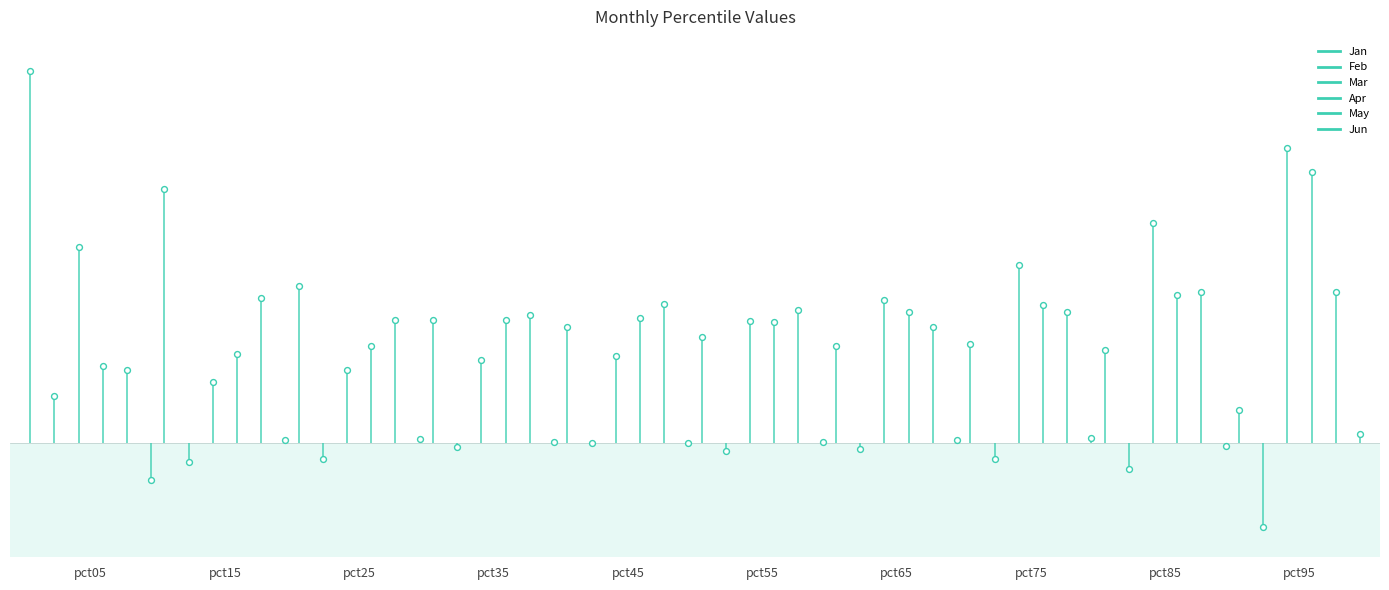

Which series reaches the maximum Y coordinate?

Jan